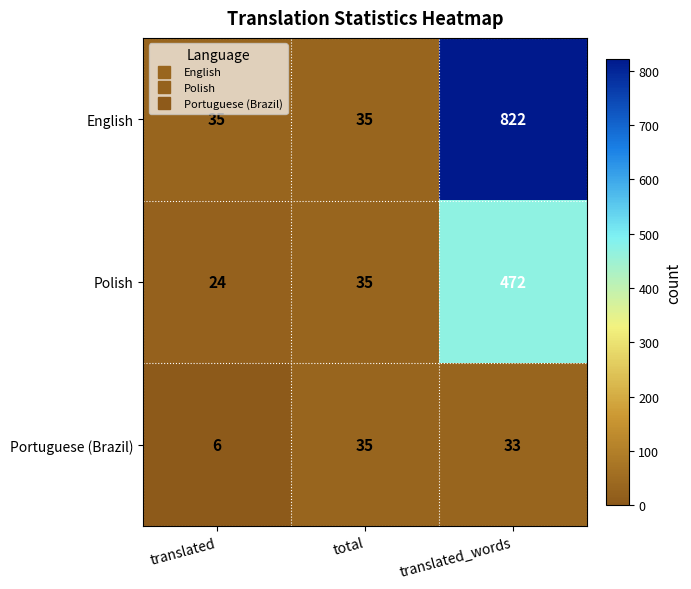

Where is Portuguese (Brazil) nearest to the value 20?

translated_words